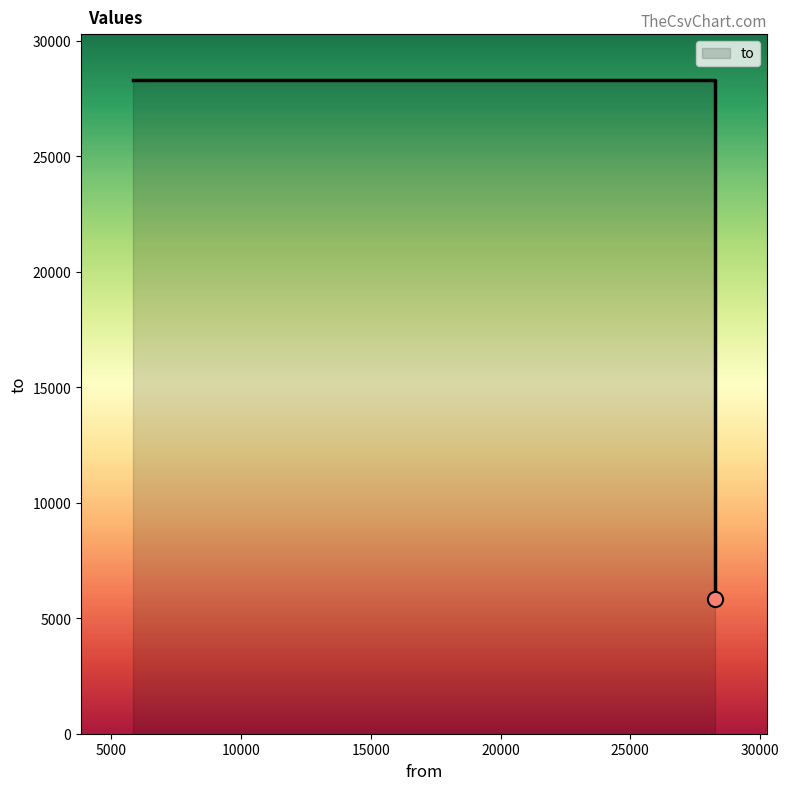

What is the change in value from 28267 to 28267?

-22449